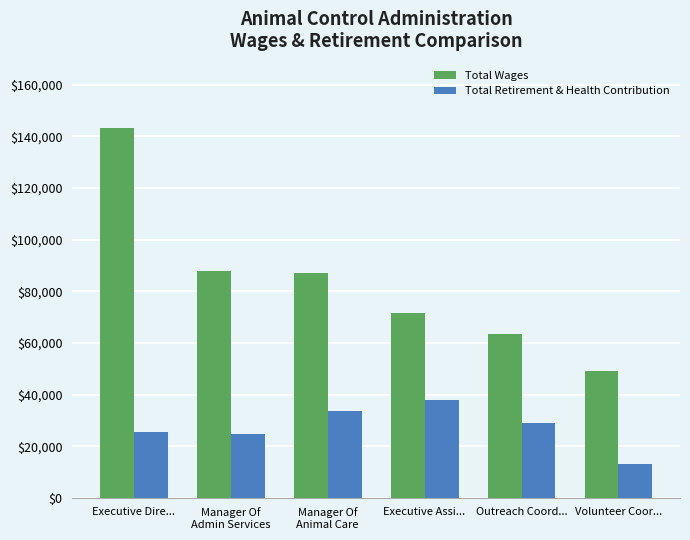

The Total Retirement & Health Contribution series shows 33591 at Manager Of
Animal Care. True or false?

True